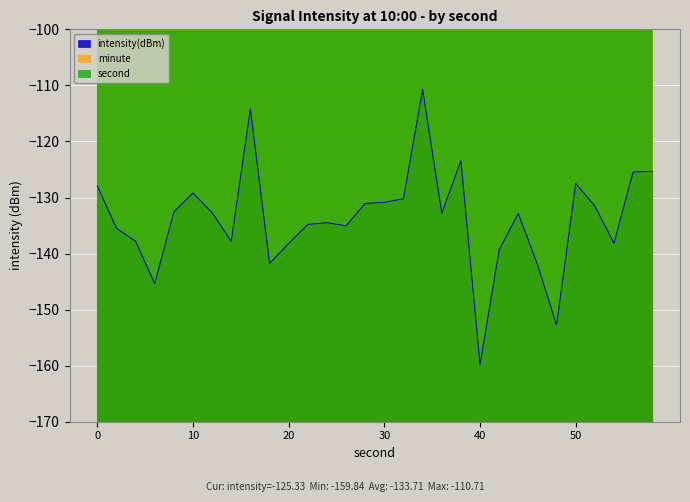

Rank the categories by second value from lowest to highest.

0, 2, 4, 6, 8, 10, 12, 14, 16, 18, 20, 22, 24, 26, 28, 30, 32, 34, 36, 38, 40, 42, 44, 46, 48, 50, 52, 54, 56, 58